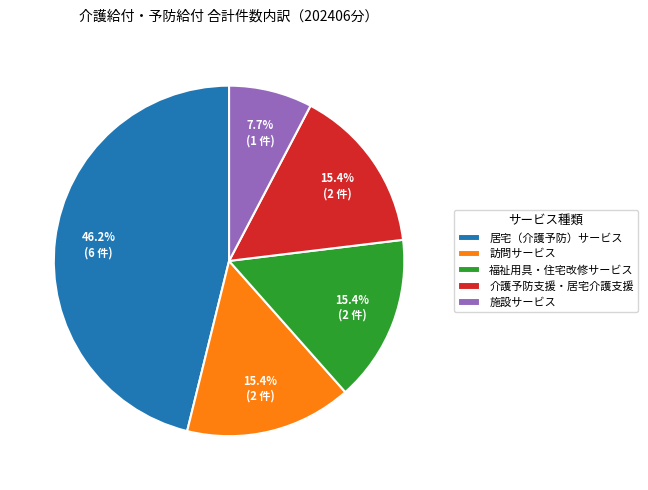

The 訪問サービス slice represents 8% of the pie. True or false?

False